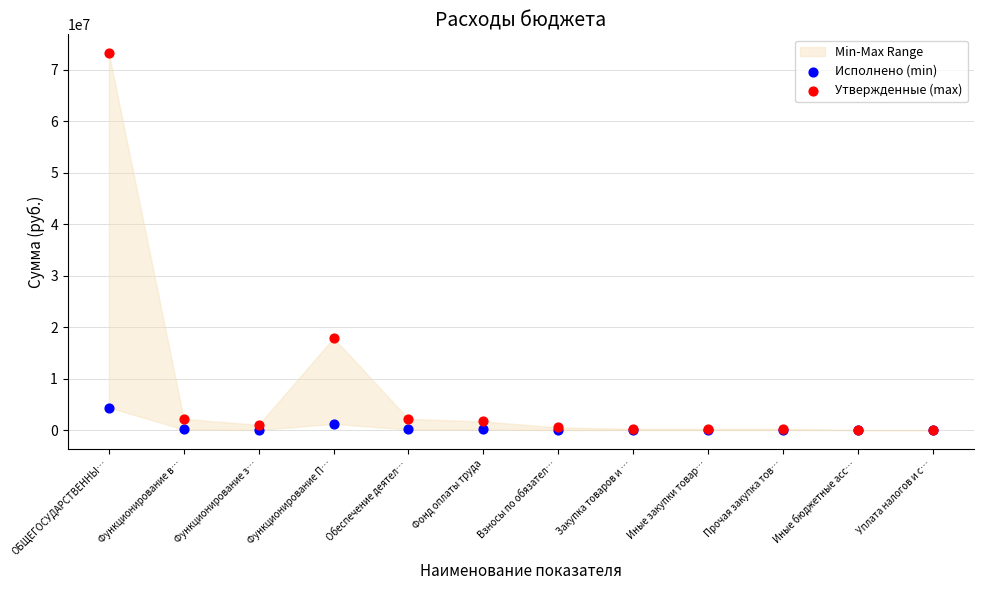

Which series reaches the maximum Y coordinate?

Утвержденные (max)